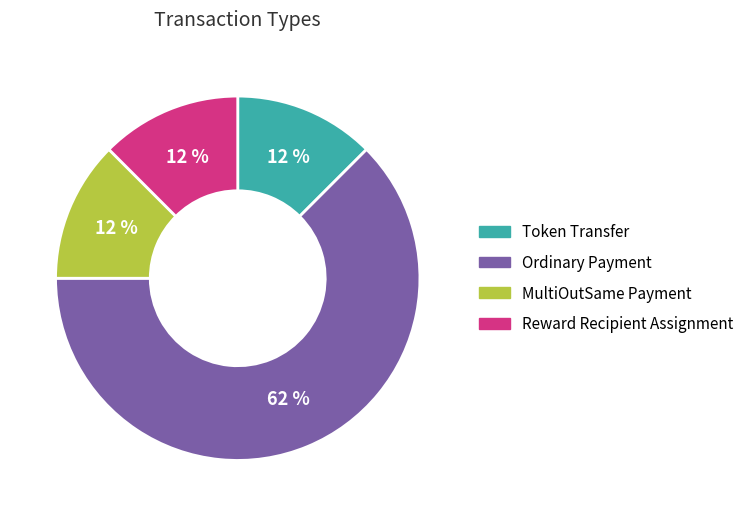

Is it true that MultiOutSame Payment is 12% of the pie?

True